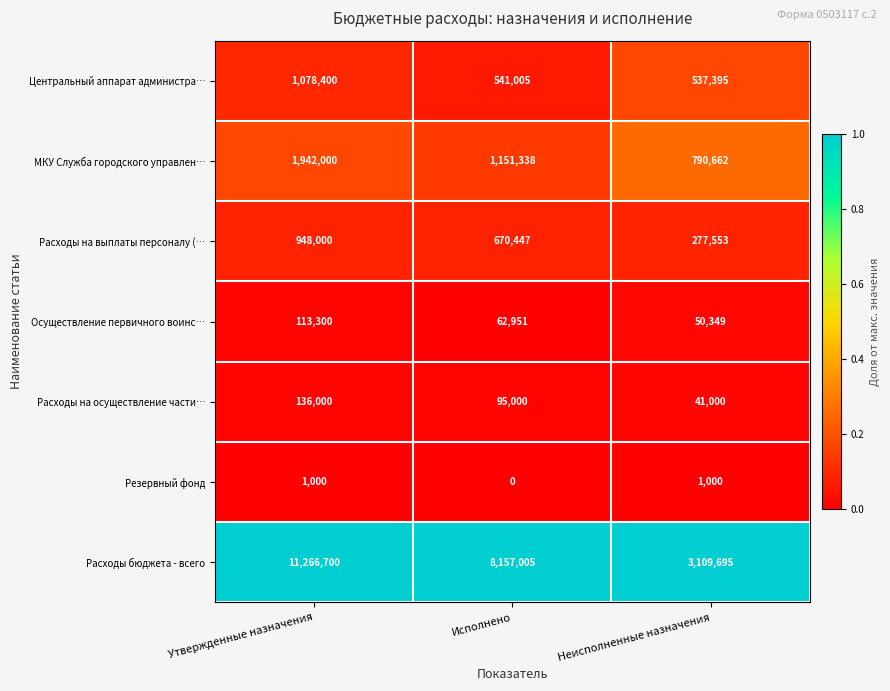

How many data points does each series have?

3